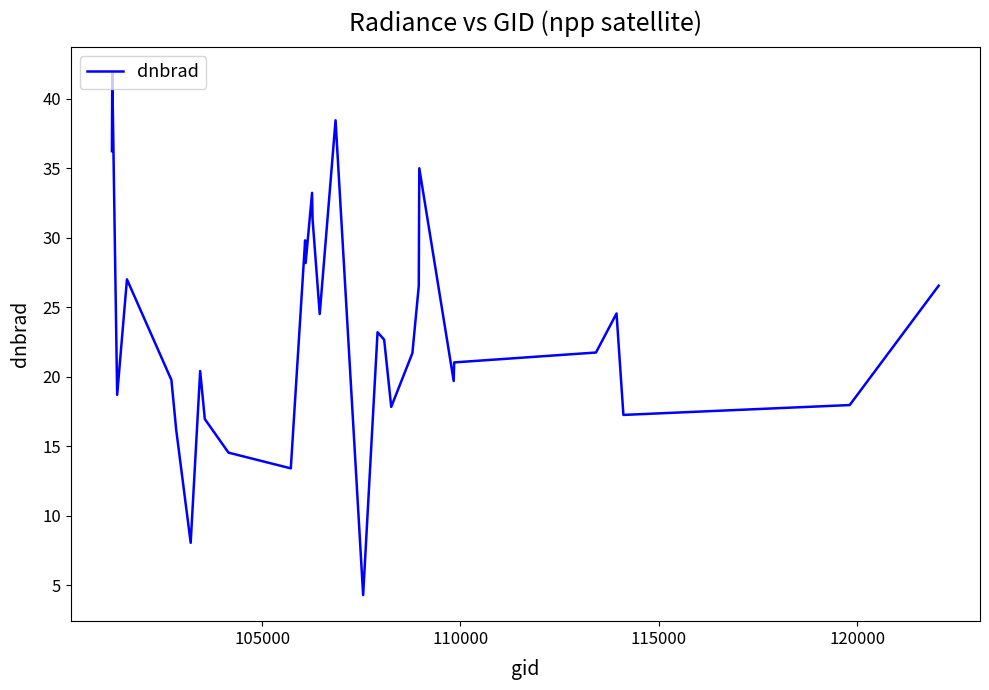

What is the greatest value displayed?

41.8